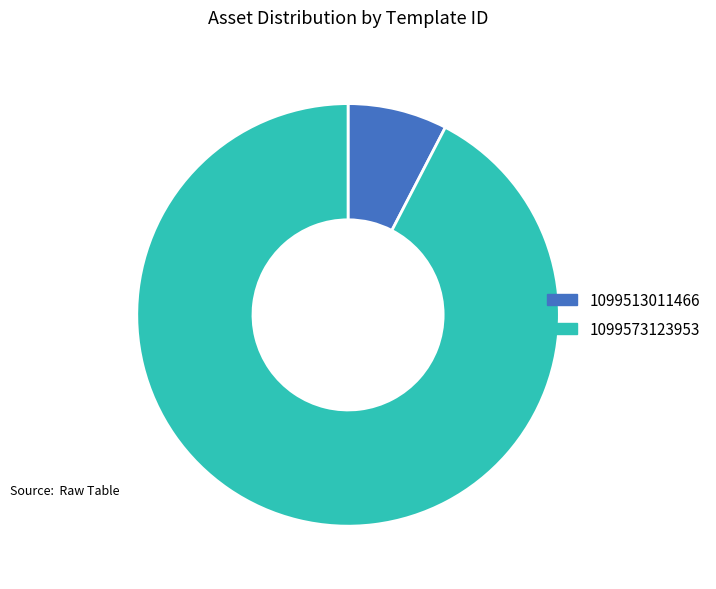

Combined, do 1099573123953 and 1099513011466 account for over 50%?

Yes